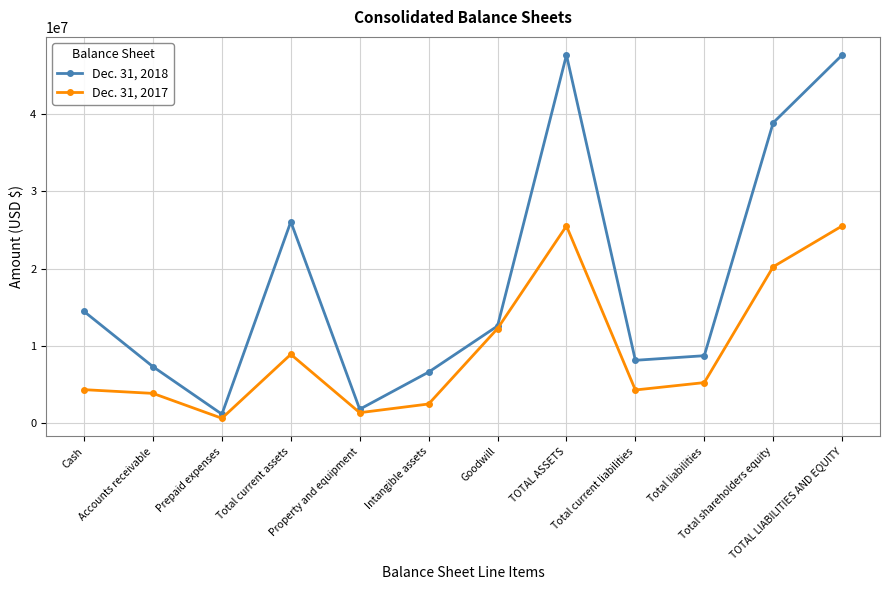

What are all the series names shown in the legend?

Dec. 31, 2018, Dec. 31, 2017